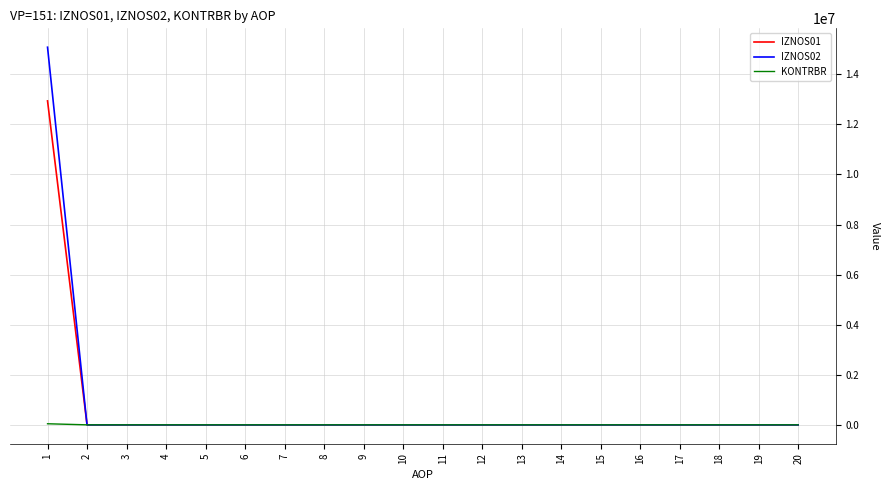

At which category does the chart reach its peak across all series?

1